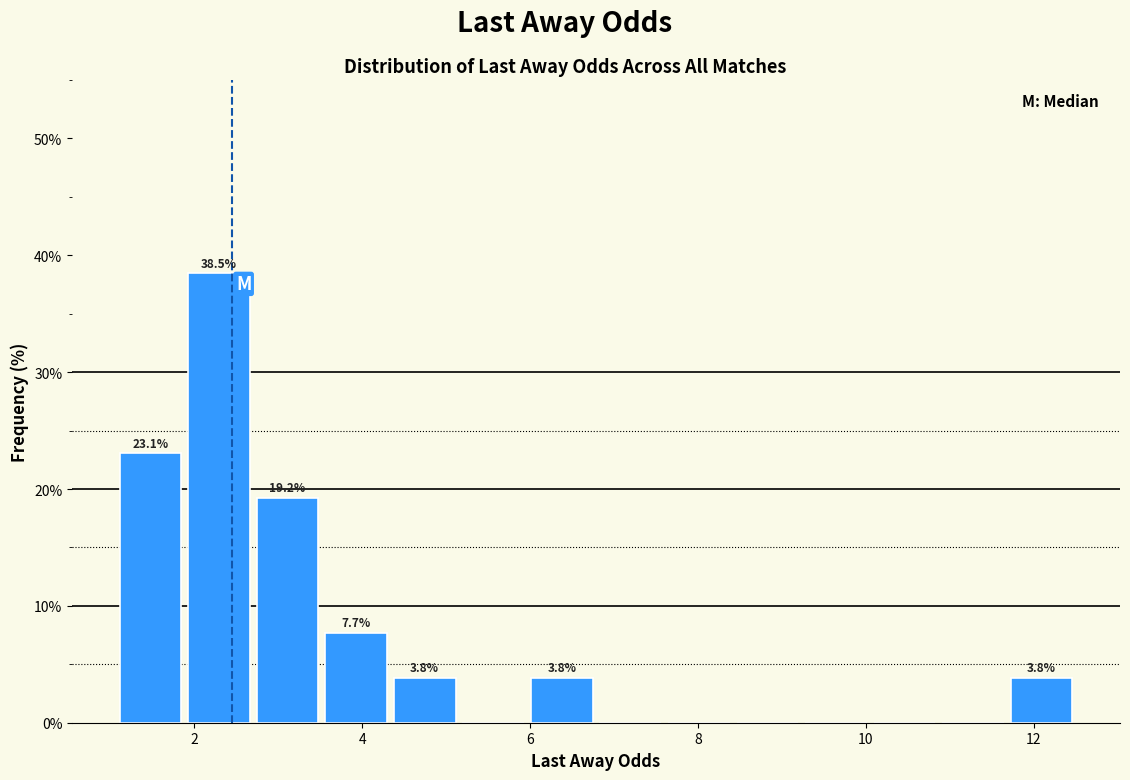

Which range on the x-axis has the tallest bar?

1.8 to 2.8